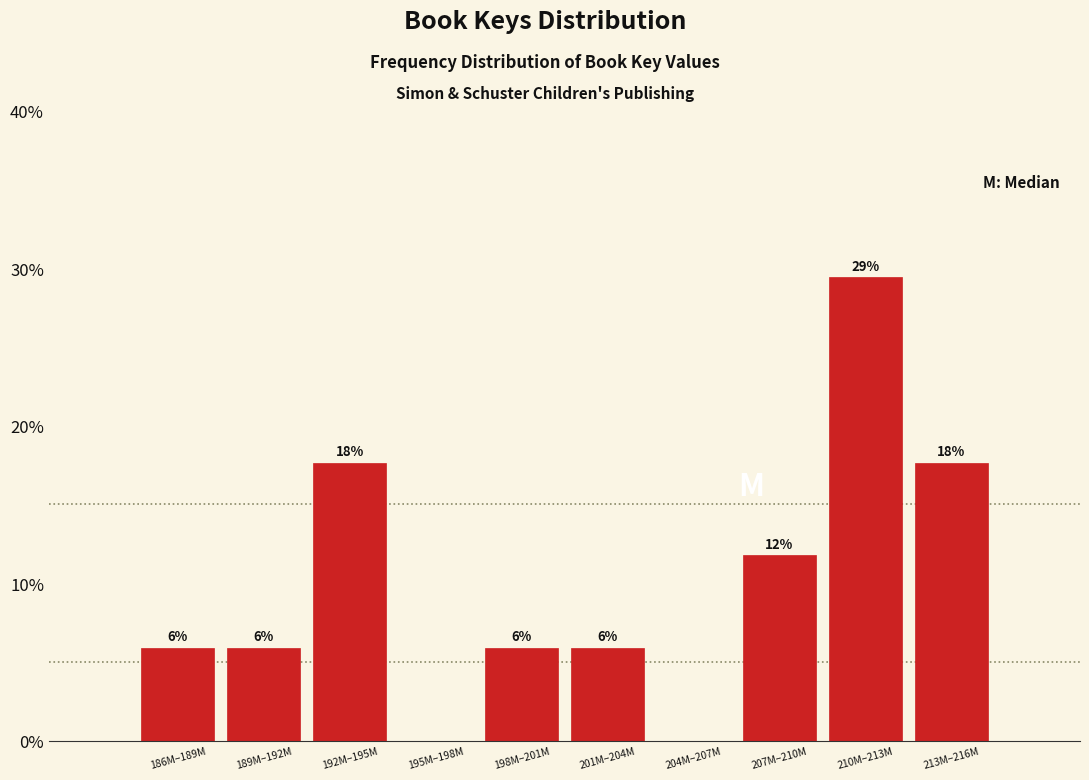

Are the bars horizontal?

No